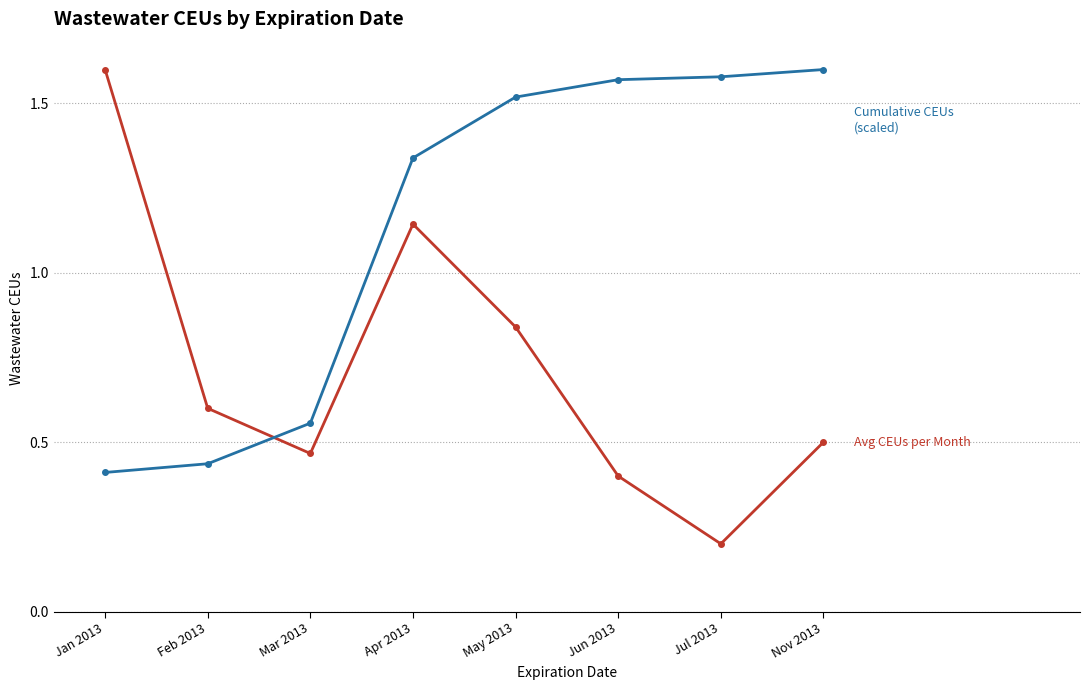

Which category has the lowest value across all series?

Jul 2013